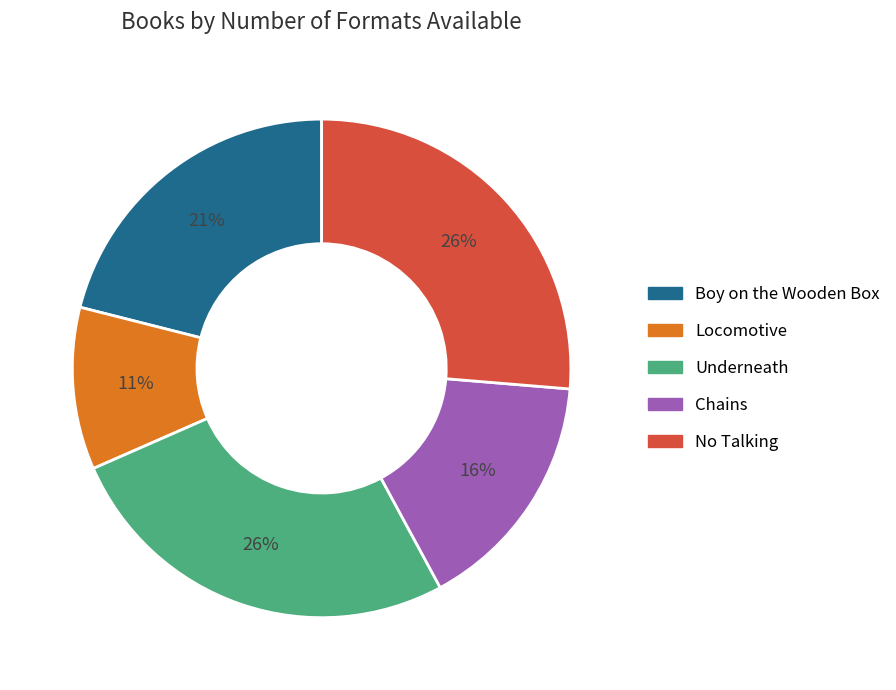

Which category has the smallest portion of the pie?

Locomotive